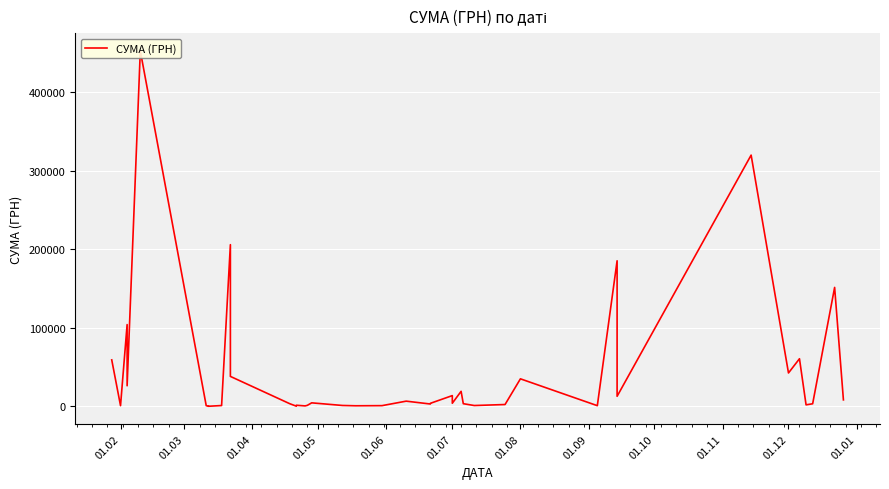

How many lines are shown in the chart?

1